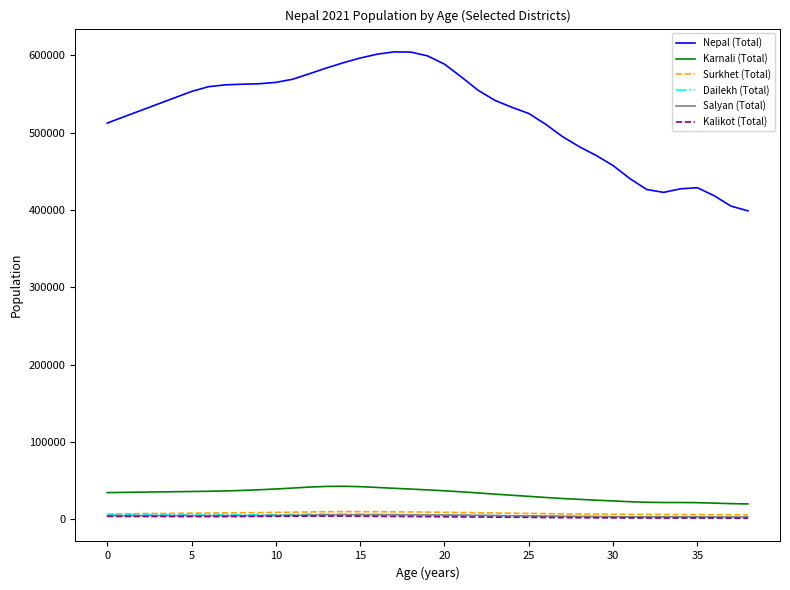

How many lines are shown in the chart?

6